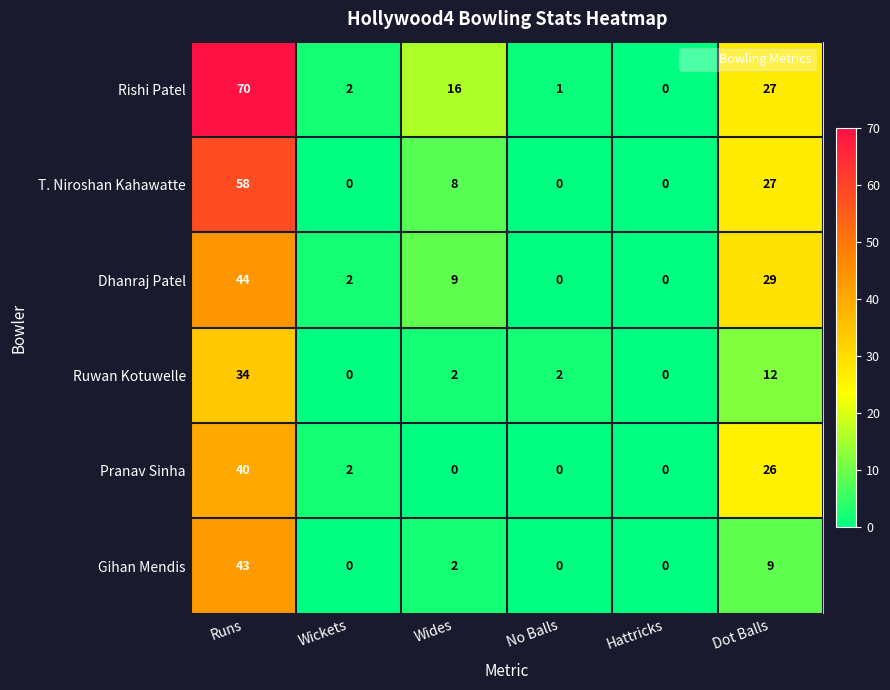

List the series in order of their peak value, lowest first.

Ruwan Kotuwelle, Pranav Sinha, Gihan Mendis, Dhanraj Patel, T. Niroshan Kahawatte, Rishi Patel